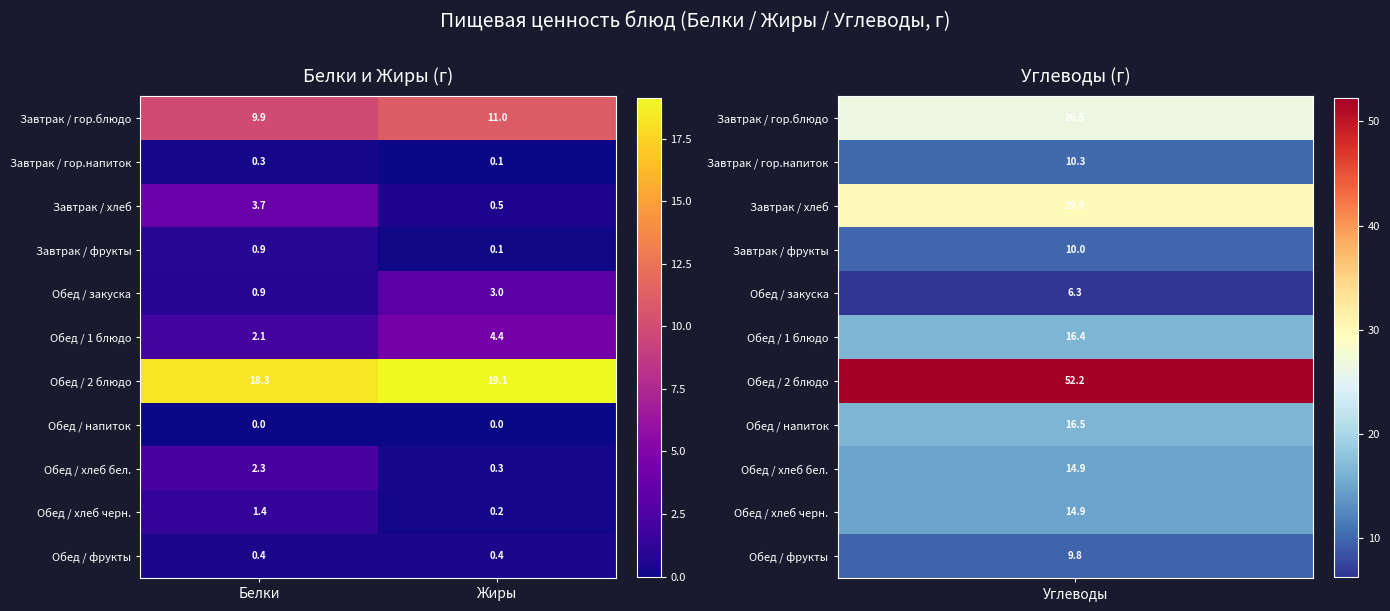

What value does the Обед / 2 блюдо series have at Жиры?

19.1